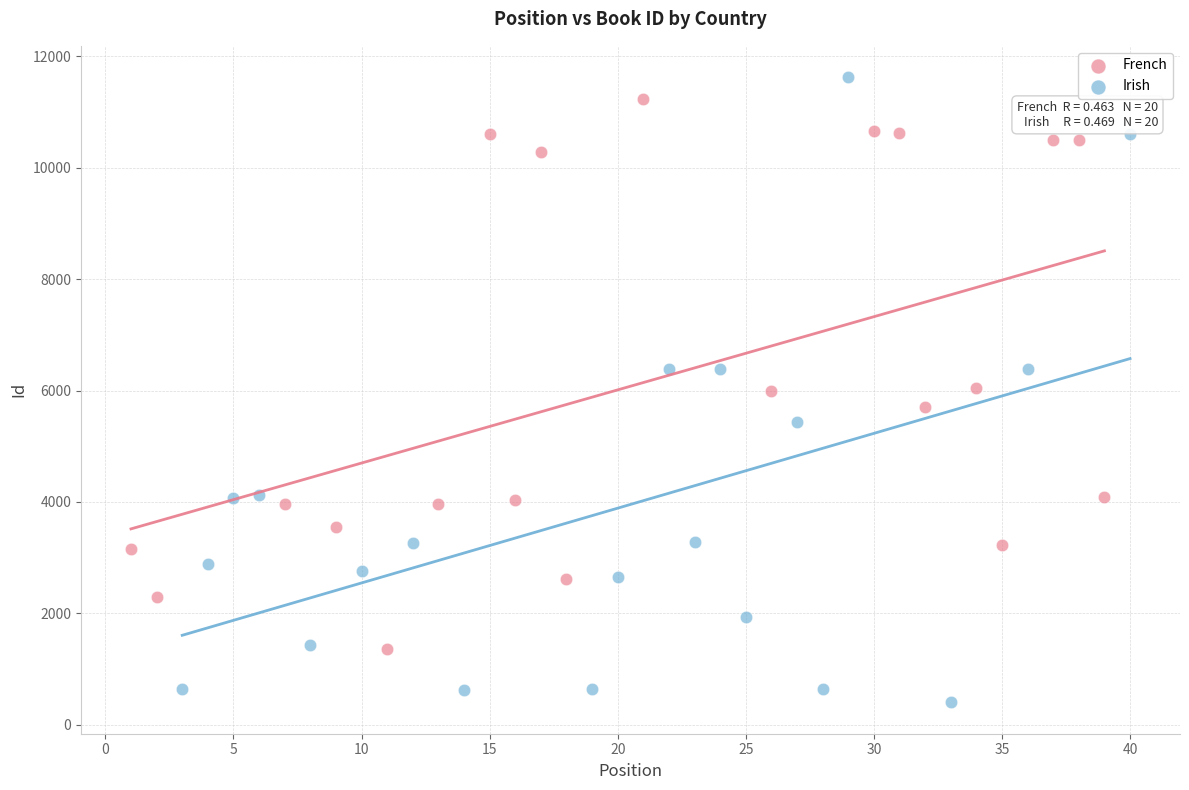

Which series has the widest spread of Y values?

Irish